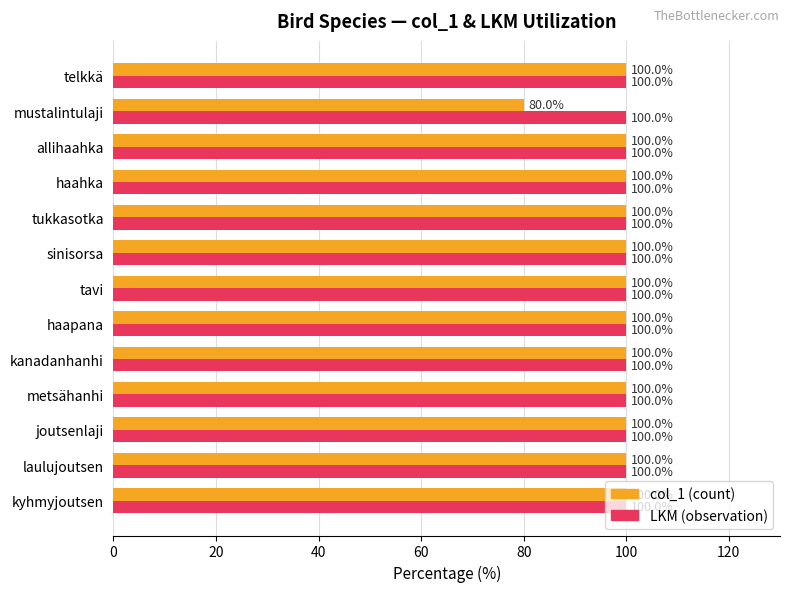

What is the total value across all series at haahka?

200